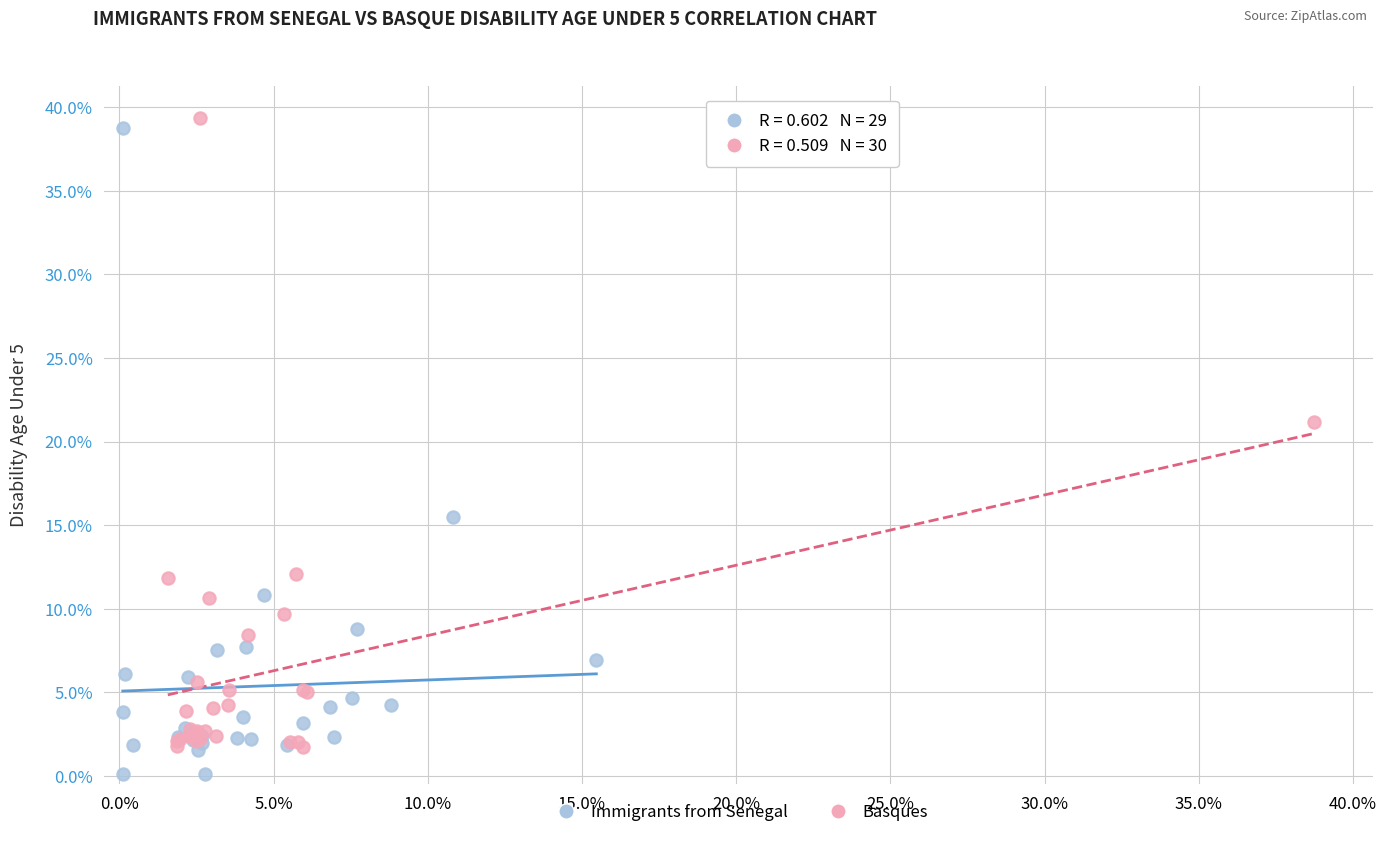

What are all the series names shown in the legend?

Immigrants from Senegal, Basques